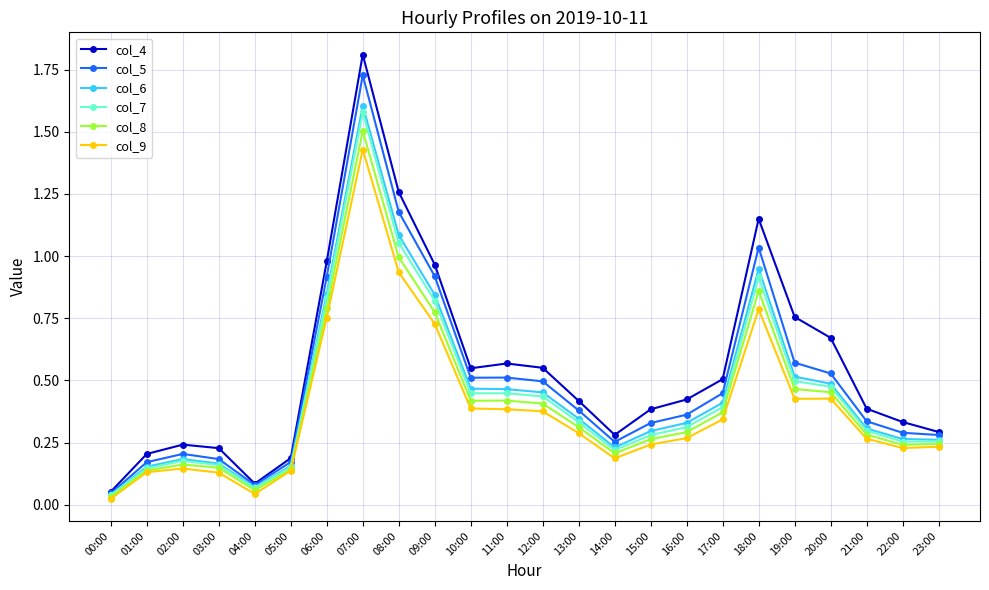

True or false: col_6 has a value of 0.6 at 17:00.

False